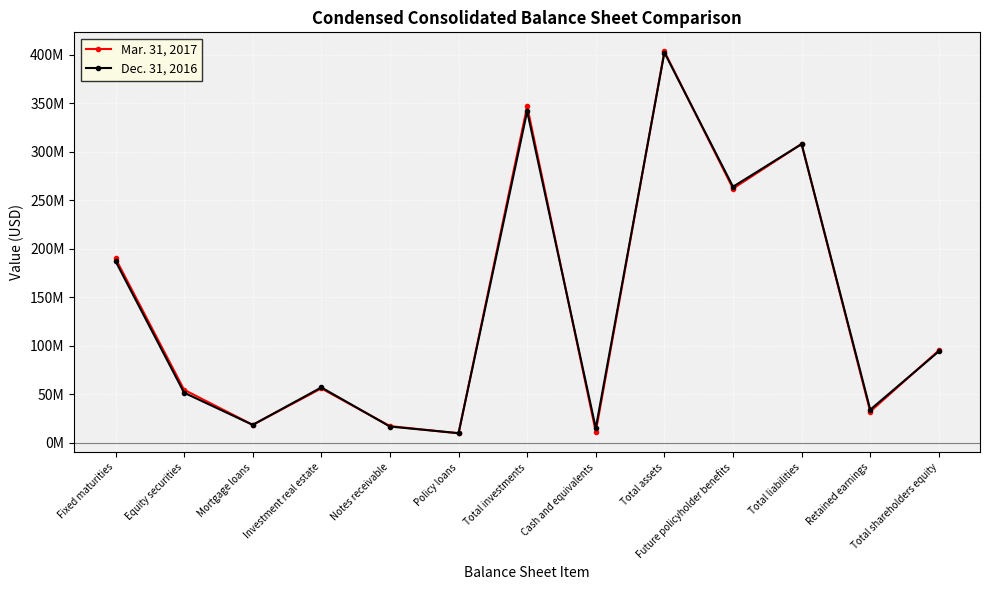

What position from the left is Total shareholders equity?

13